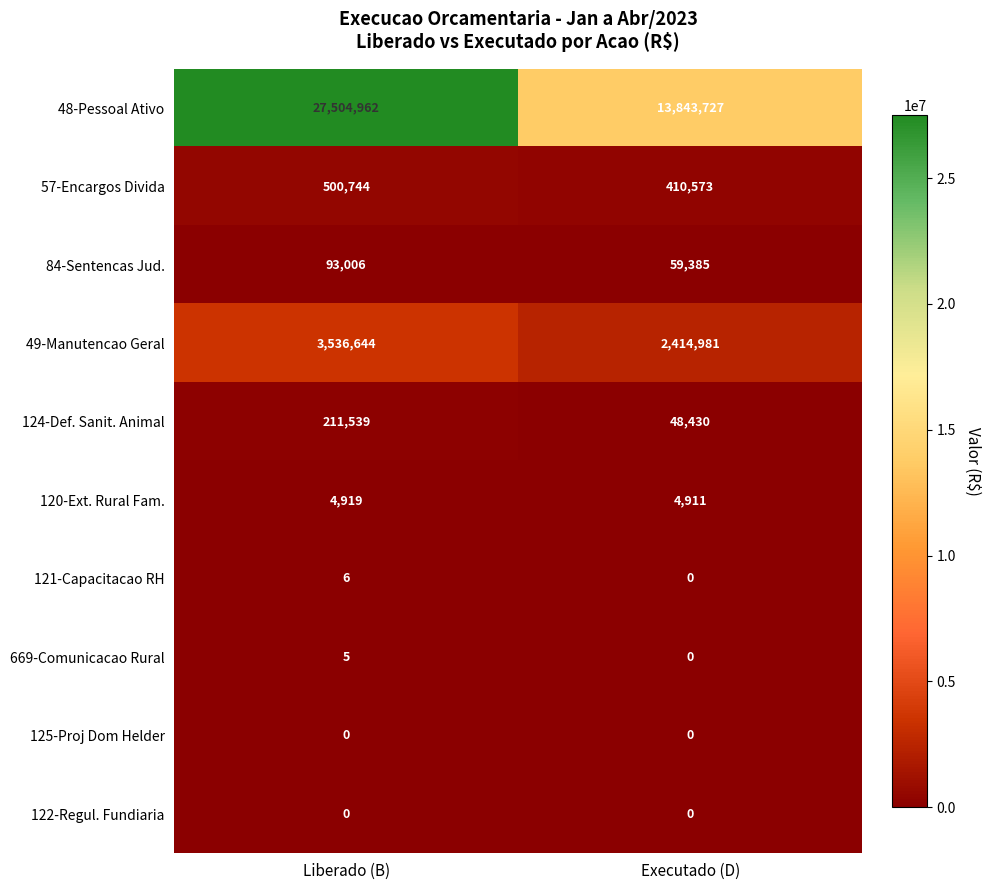

How many categories are shown in the chart?

2